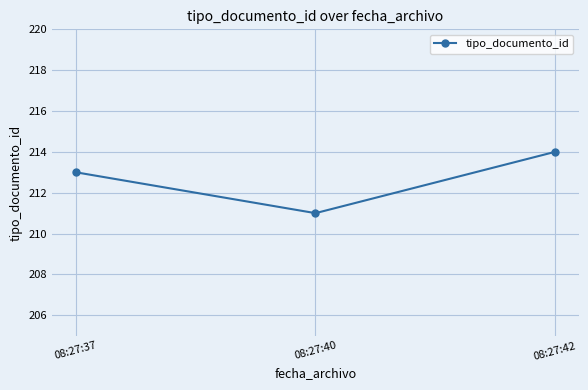

List the labels in order of value, largest first.

08:27:42, 08:27:37, 08:27:40